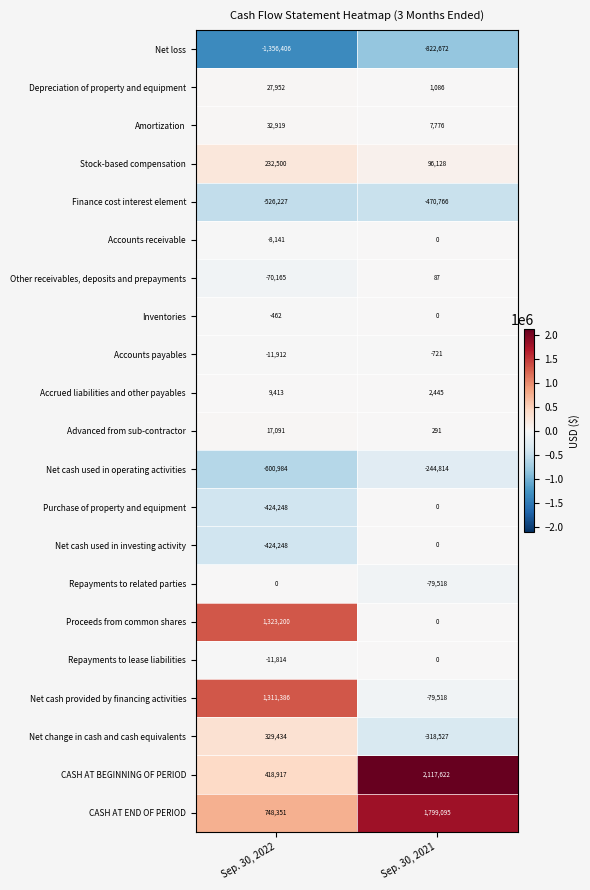

The Inventories series shows 0 at Sep. 30, 2021. True or false?

True